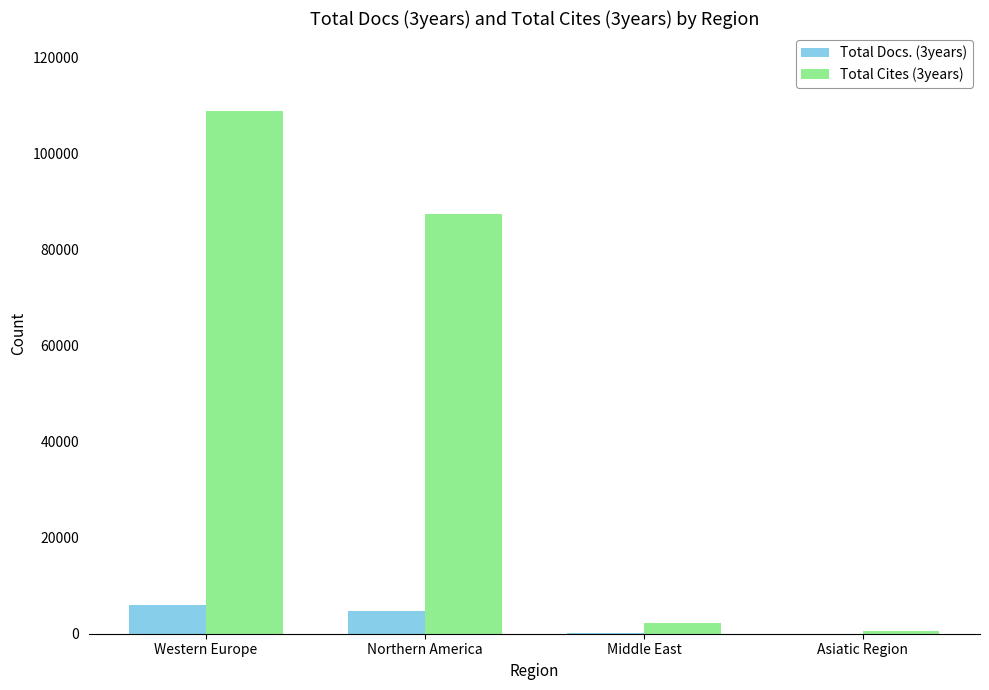

The value of Total Docs. (3years) at Western Europe is 6036. True or false?

True